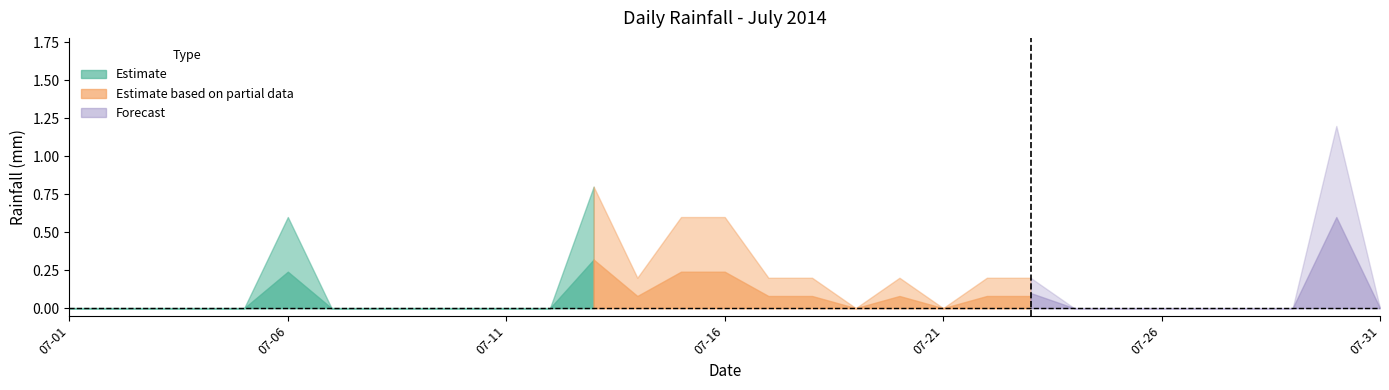

Rank the categories by value from lowest to highest.

2014-07-01, 2014-07-02, 2014-07-03, 2014-07-04, 2014-07-05, 2014-07-07, 2014-07-08, 2014-07-09, 2014-07-10, 2014-07-11, 2014-07-12, 2014-07-19, 2014-07-21, 2014-07-24, 2014-07-25, 2014-07-26, 2014-07-27, 2014-07-28, 2014-07-29, 2014-07-31, 2014-07-14, 2014-07-17, 2014-07-18, 2014-07-20, 2014-07-22, 2014-07-23, 2014-07-06, 2014-07-15, 2014-07-16, 2014-07-13, 2014-07-30